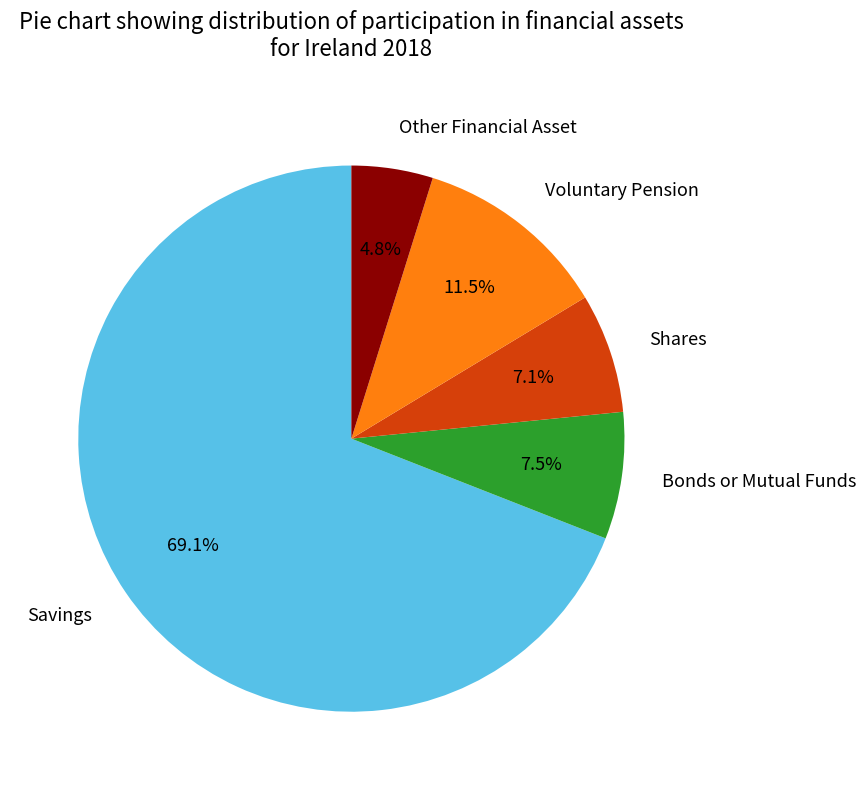

What percentage is NOT represented by Other Financial Asset?

95.2%